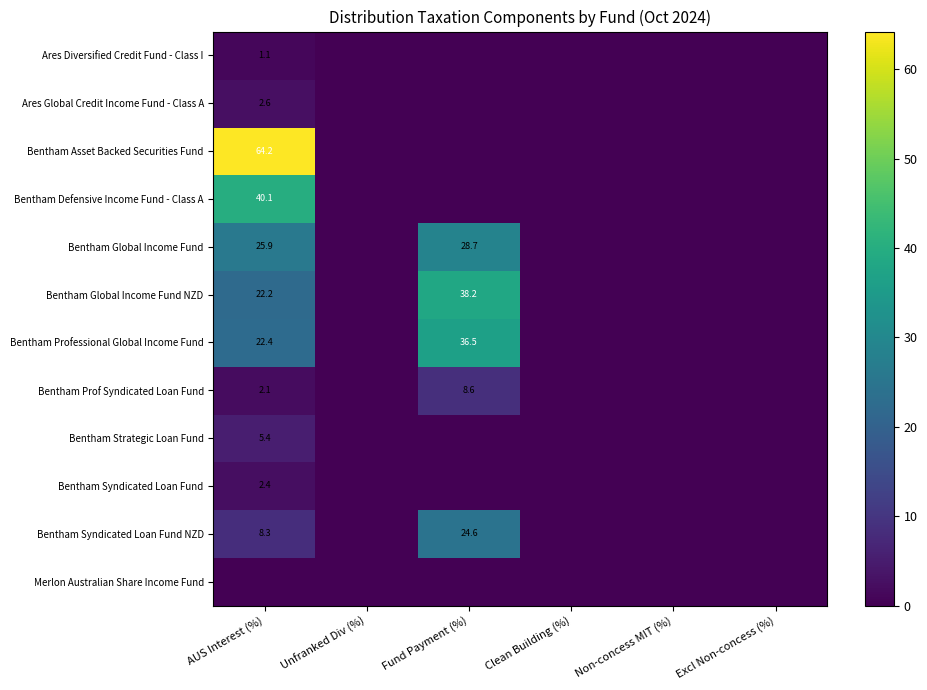

The value of Bentham Strategic Loan Fund at AUS Interest (%) is 5.4. True or false?

True